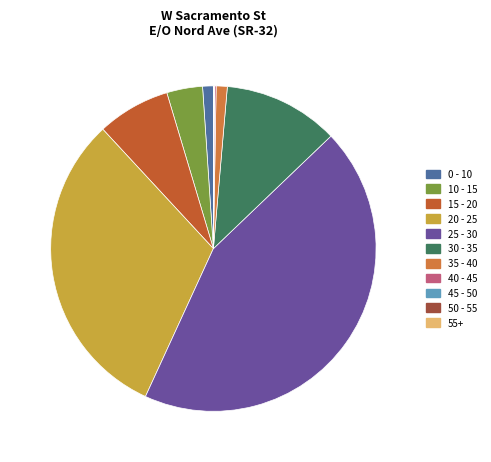

Rank the categories by value from lowest to highest.

50 - 55, 45 - 50, 55+, 40 - 45, 0 - 10, 35 - 40, 10 - 15, 15 - 20, 30 - 35, 20 - 25, 25 - 30